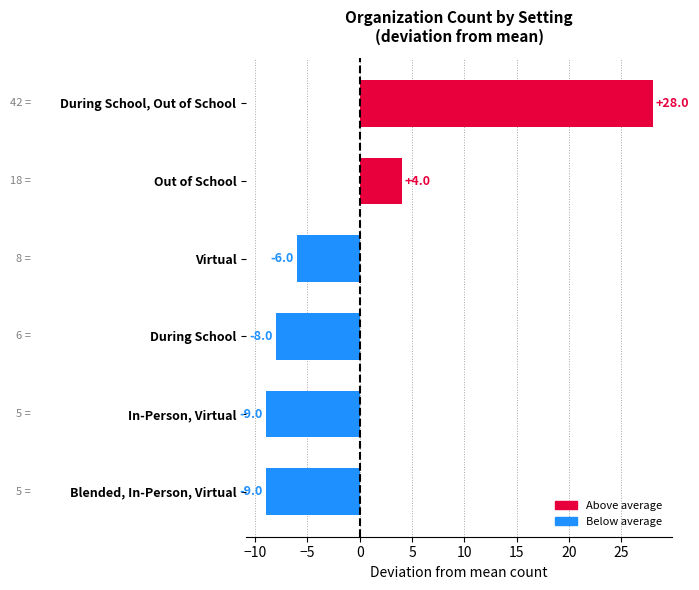

What position from the bottom is Virtual?

4